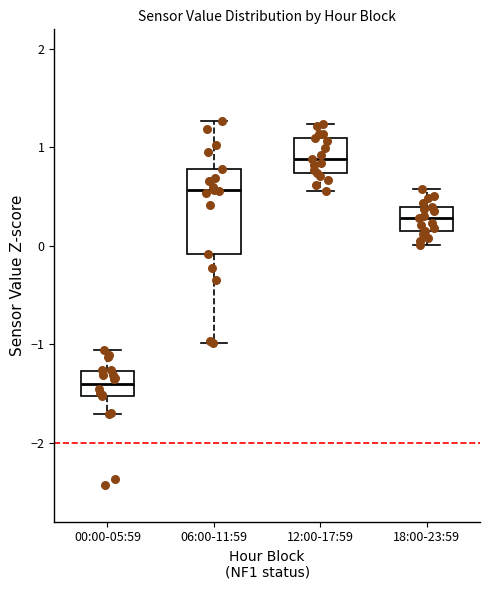

Reading left to right, transcribe this box plot: for each box, give where its median line is, the range the box spans, and where its two whiskers end, as read against the y-axis. The values are not printed on the chart, so give them approximately, as read against the axis.

00:00-05:59: median -1.4, box -1.5 to -1.3, whiskers -1.7 to -1.1
06:00-11:59: median 0.6, box -0.1 to 0.8, whiskers -1.0 to 1.3
12:00-17:59: median 0.9, box 0.7 to 1.1, whiskers 0.6 to 1.2
18:00-23:59: median 0.3, box 0.2 to 0.4, whiskers 0.0 to 0.6